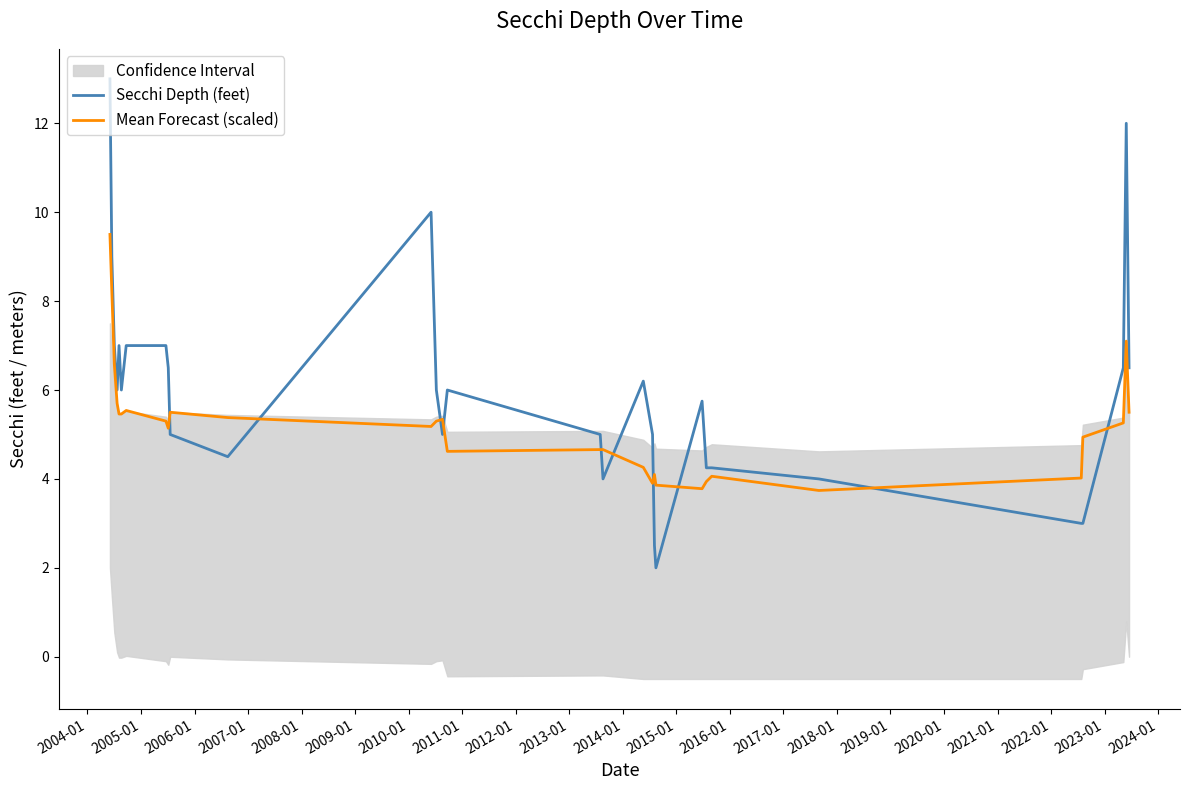

True or false: Mean Forecast (scaled) and Secchi Depth (feet) intersect in this chart.

True